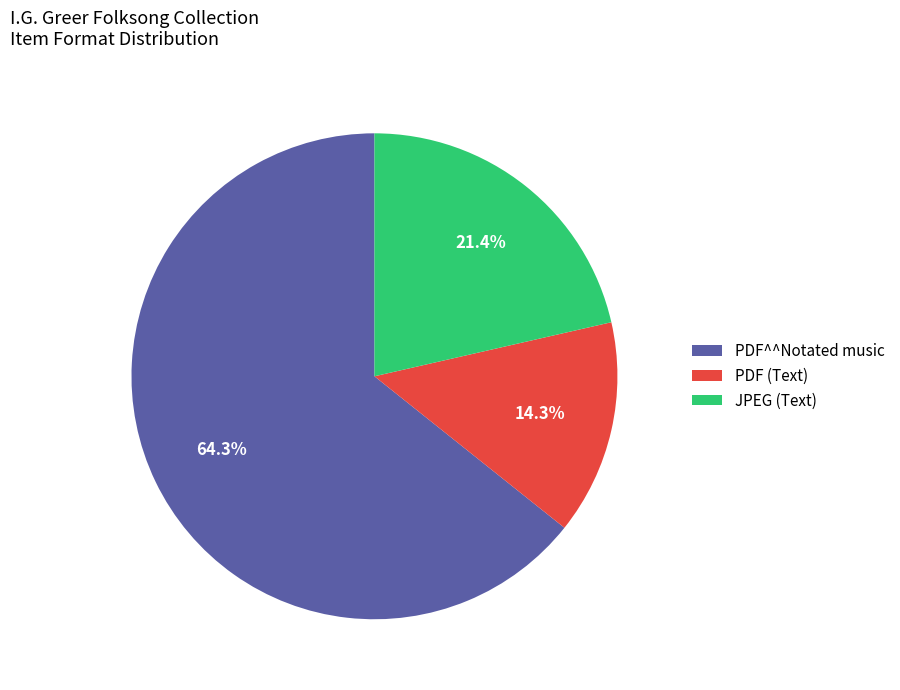

What is the smallest slice in the pie chart?

PDF (Text)